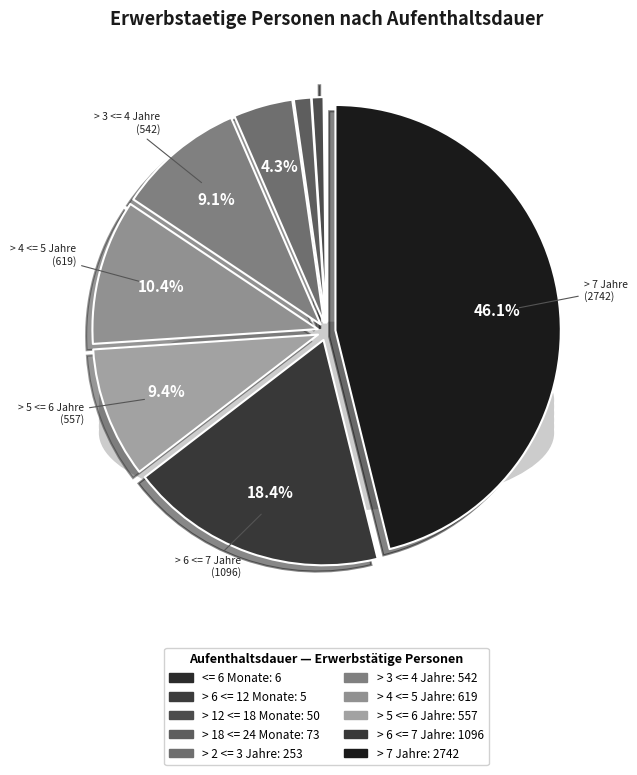

What is the total percentage of <= 6 Monate and > 2 <= 3 Jahre?

4.4%